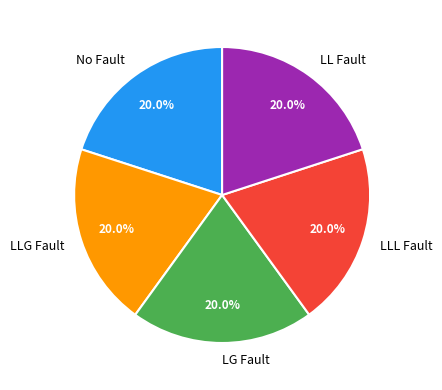

Does LLG Fault account for over 50% of the chart?

No